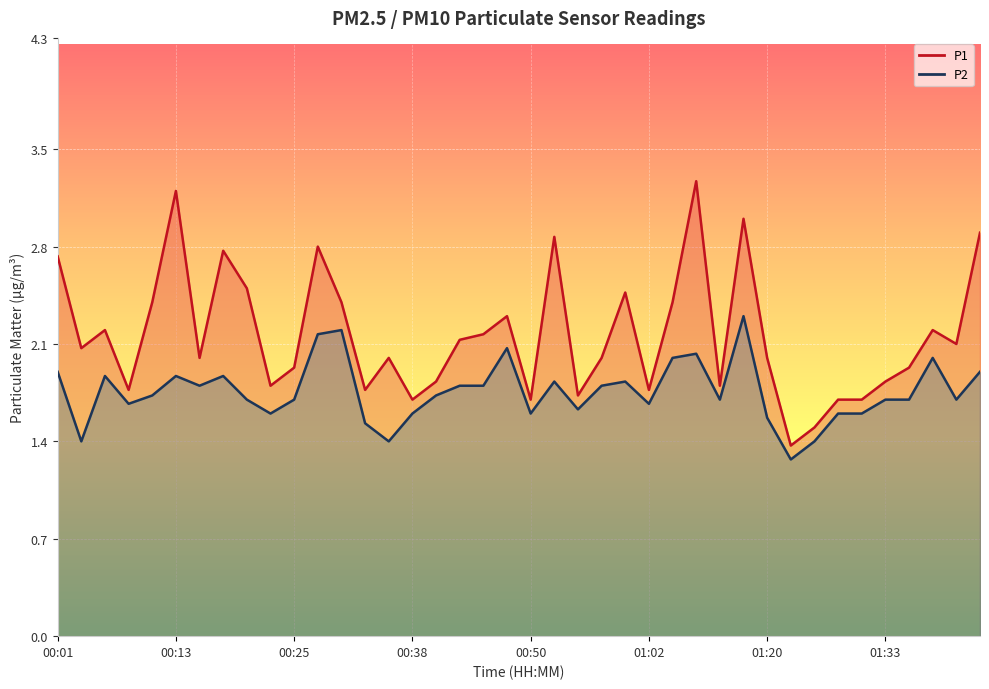

What is the difference between the second highest and second lowest values in the P2 series?

0.8